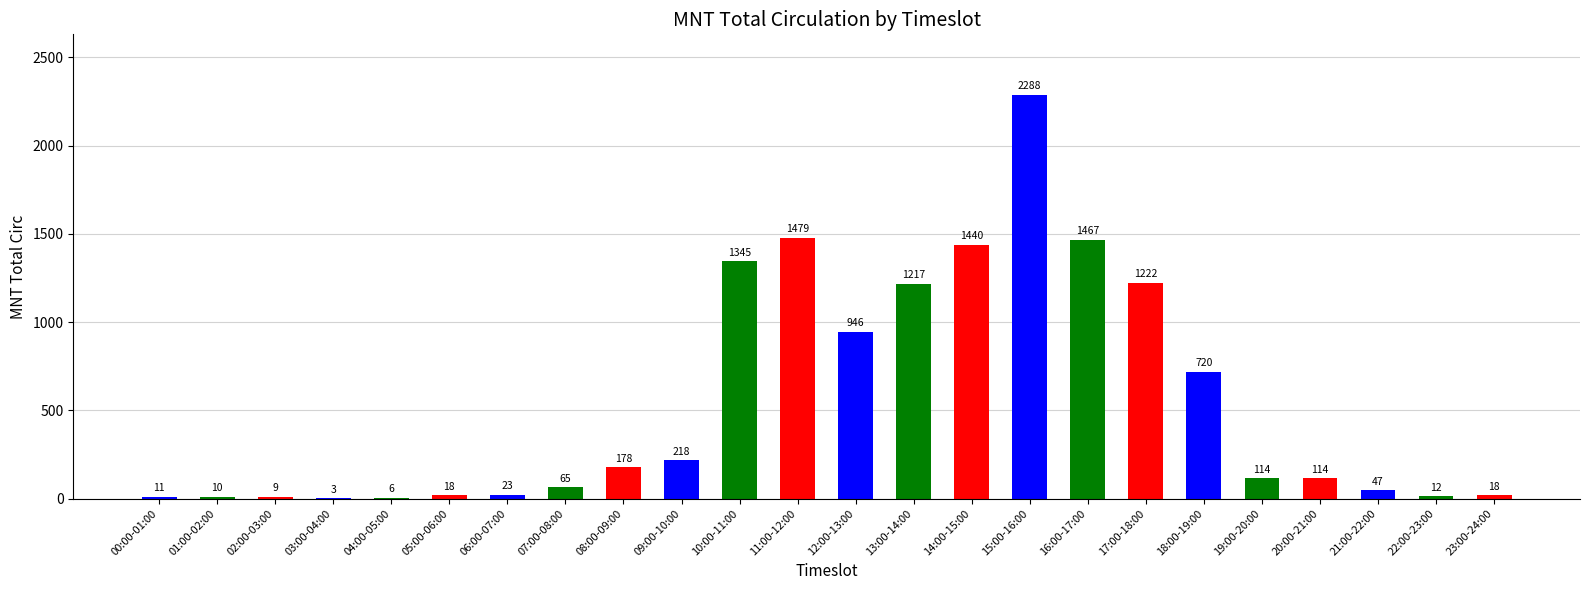

What value does the data have at 01:00-02:00?

10